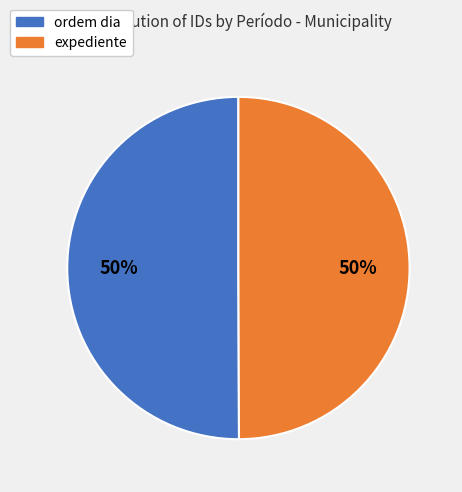

To the nearest percent, what is the average slice percentage?

50%